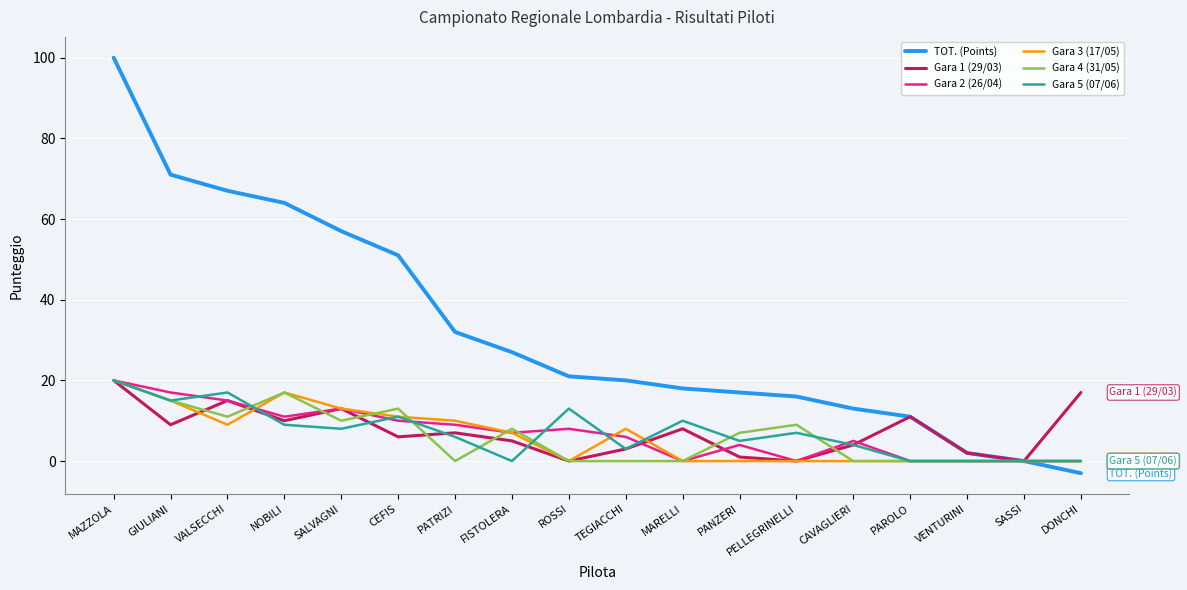

At which category is the sum across all series the highest?

MAZZOLA